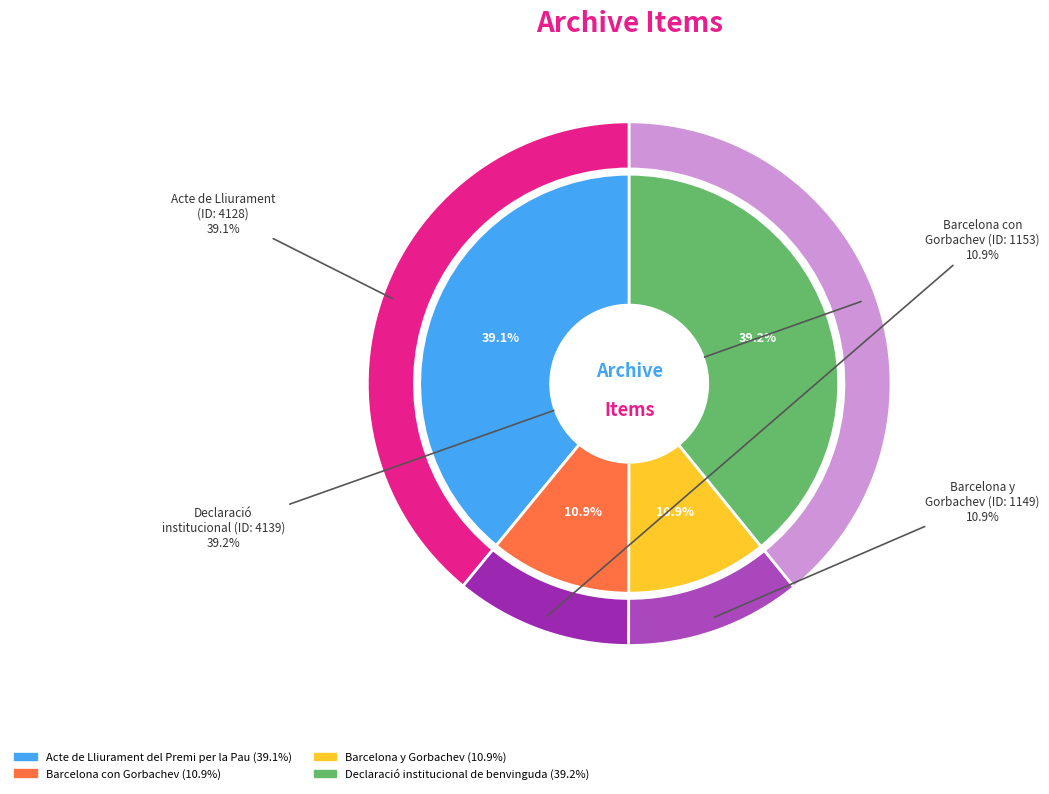

To the nearest percent, what is the difference between the largest and smallest slice percentages?

28%